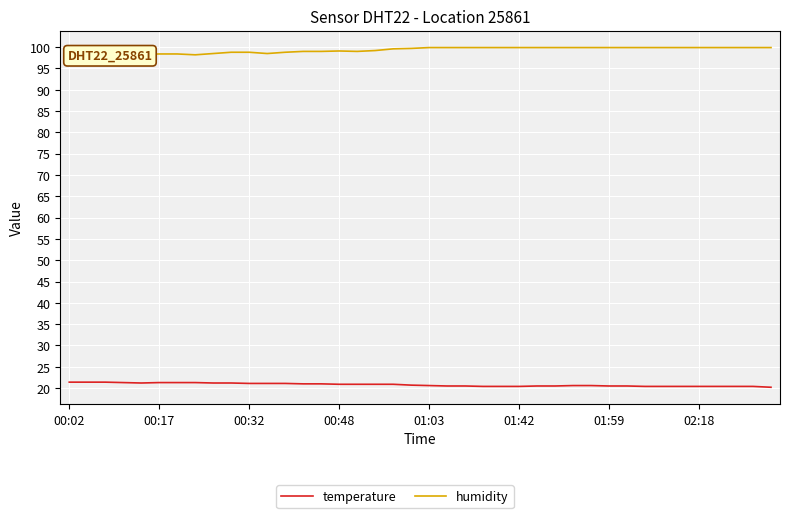

True or false: humidity and temperature cross at least once.

False